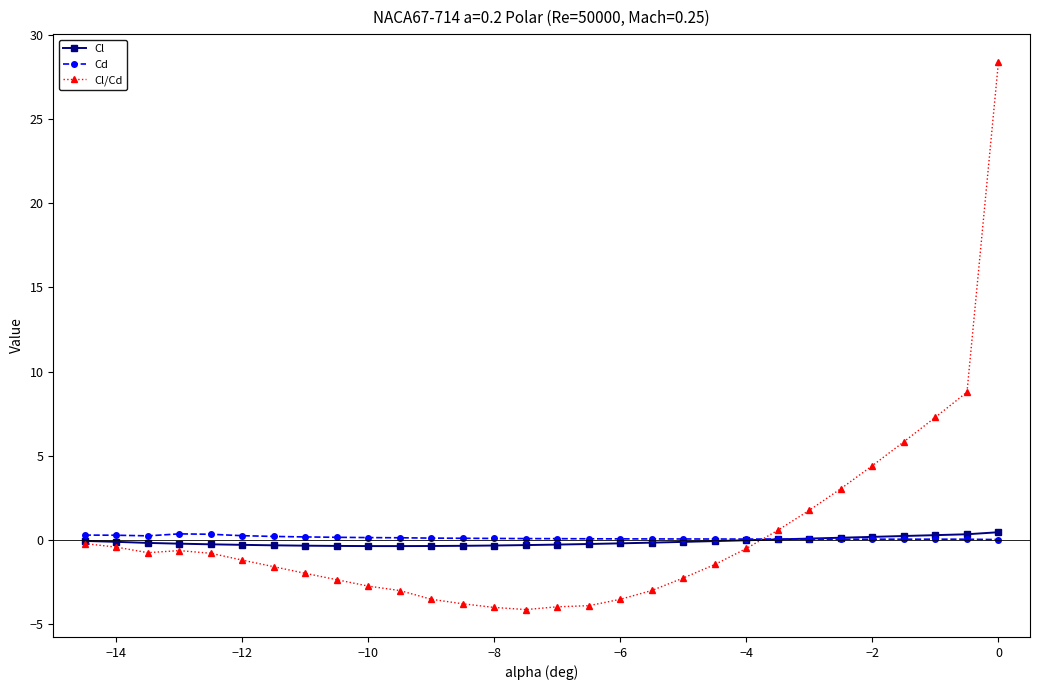

Does the chart have visible grid lines?

No